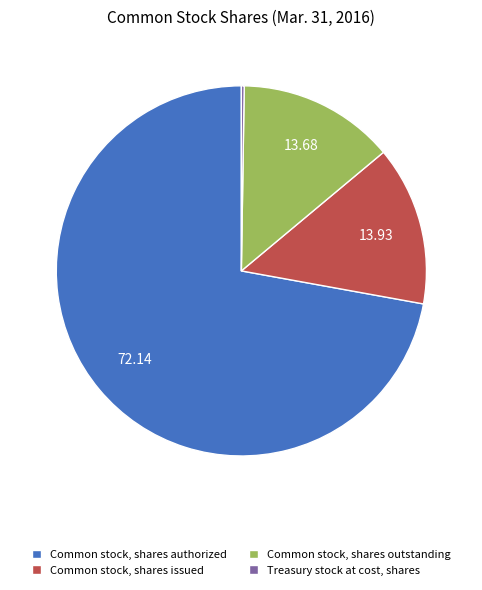

Is it true that Common stock, shares outstanding is 28% of the pie?

False